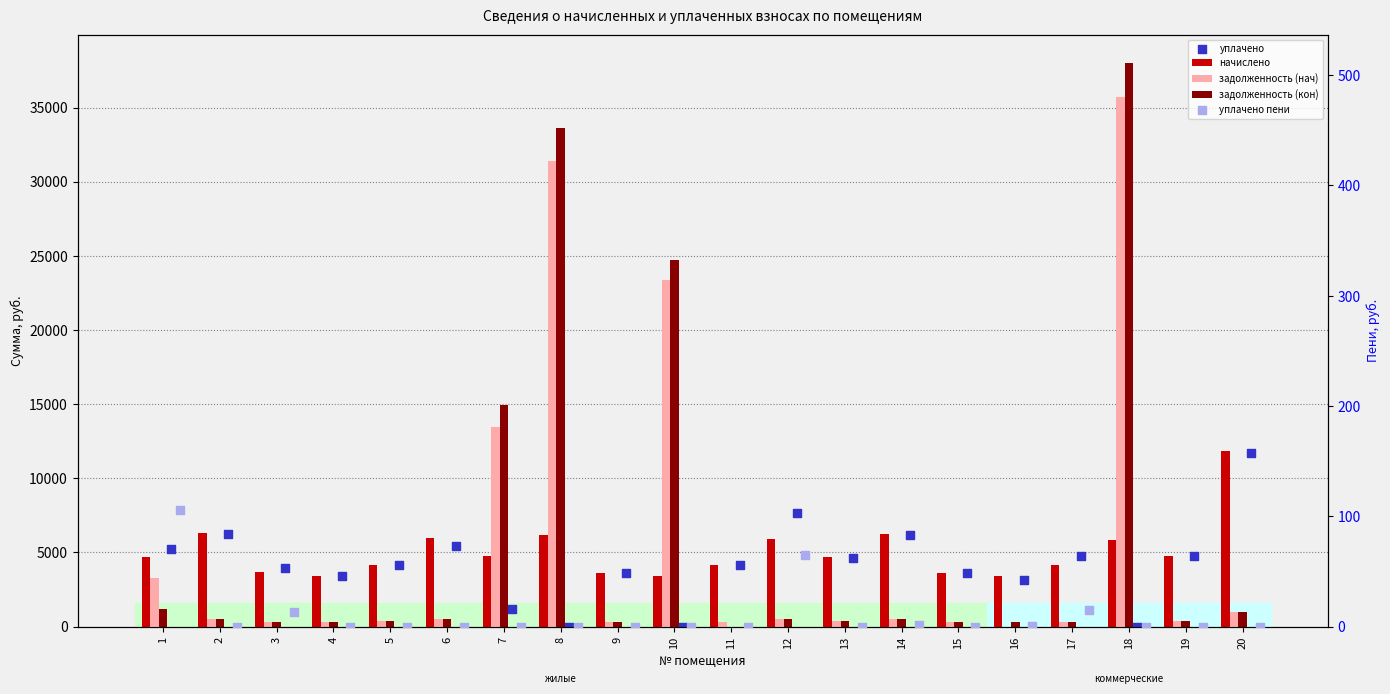

What are all the series names shown in the legend?

начислено, задолженность (нач), задолженность (кон), уплачено, уплачено пени